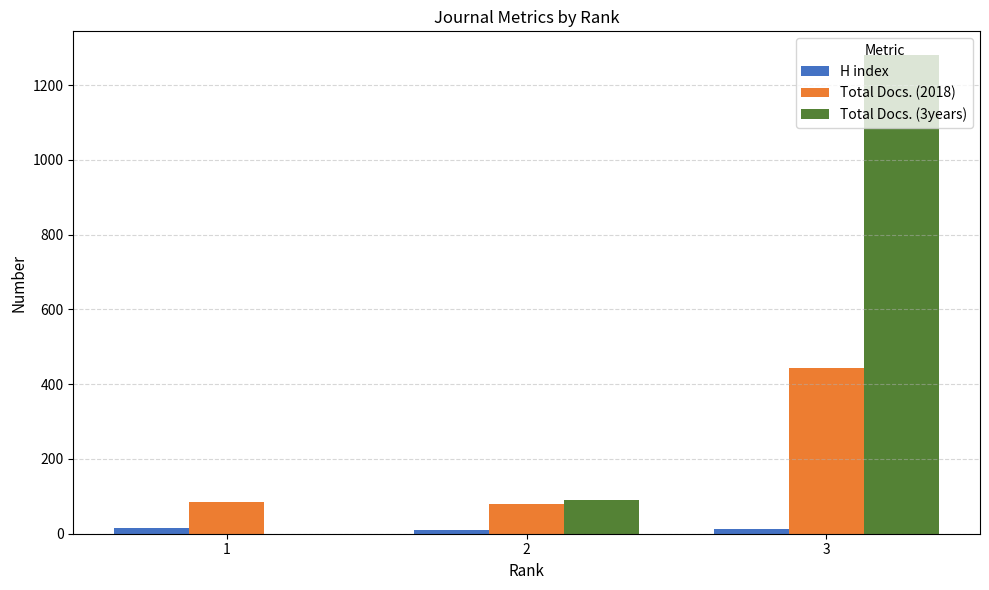

Which series has the widest spread of values?

Total Docs. (3years)